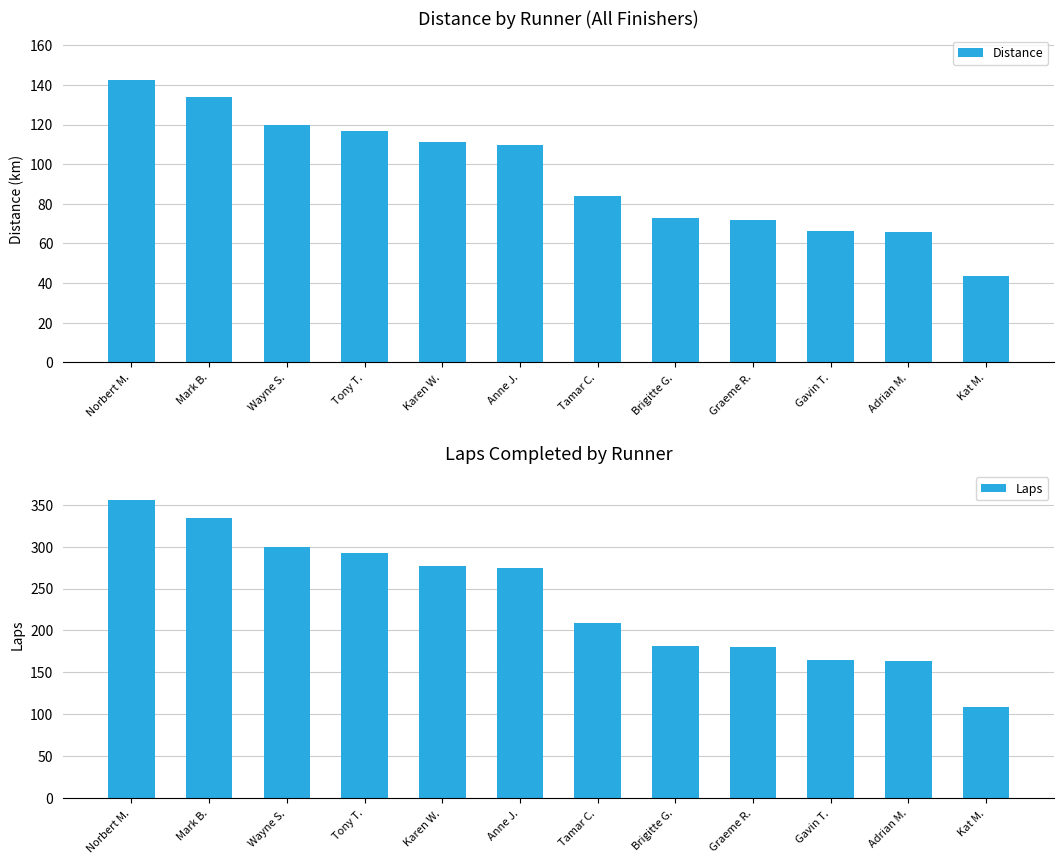

Reading right to left, transcribe all the data shown in this chart.

Distance: 43.6	65.6	66.1	72.0	73.1	83.7	109.8	111.0	116.9	120.0	133.8	142.6
Laps: 109.0	164.0	165.0	180.0	182.0	209.0	274.0	277.0	292.0	299.0	334.0	356.0